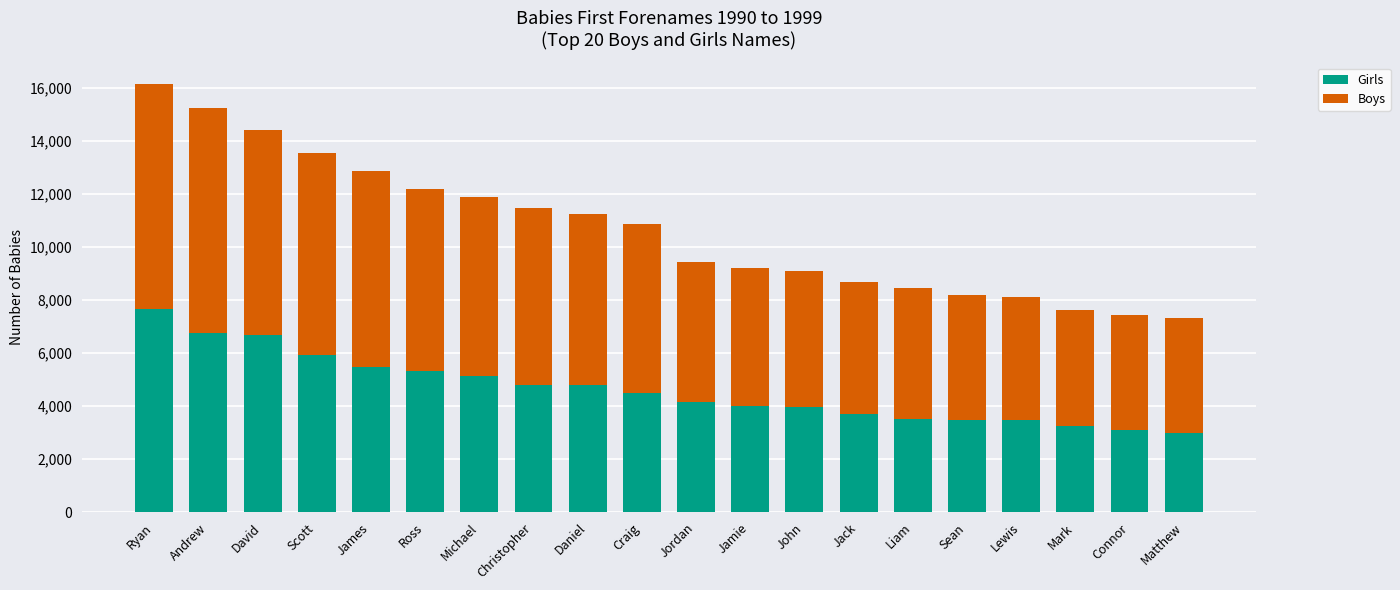

Is it true that Girls equals 3980 at John?

True